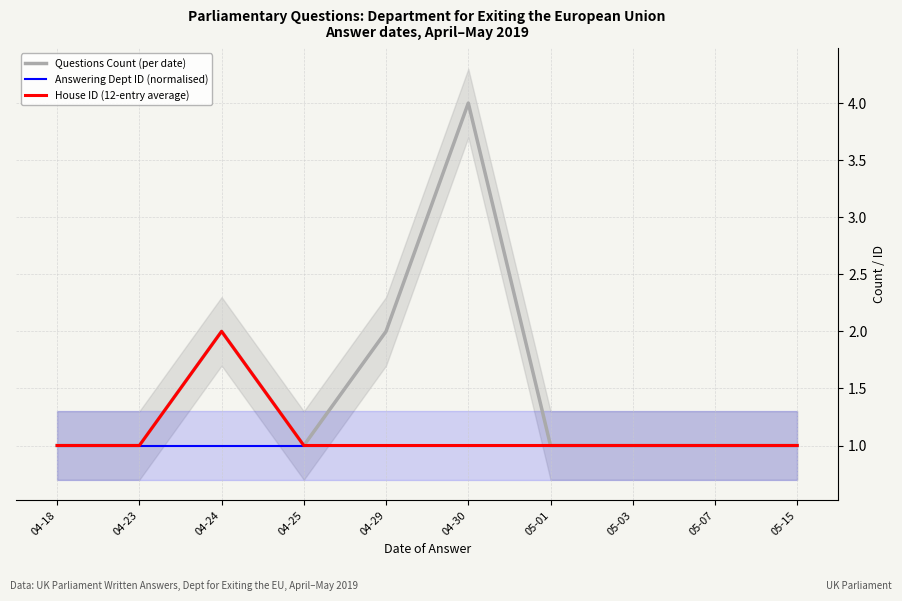

What value does the House ID (12-entry average) series have at 04-29?

1